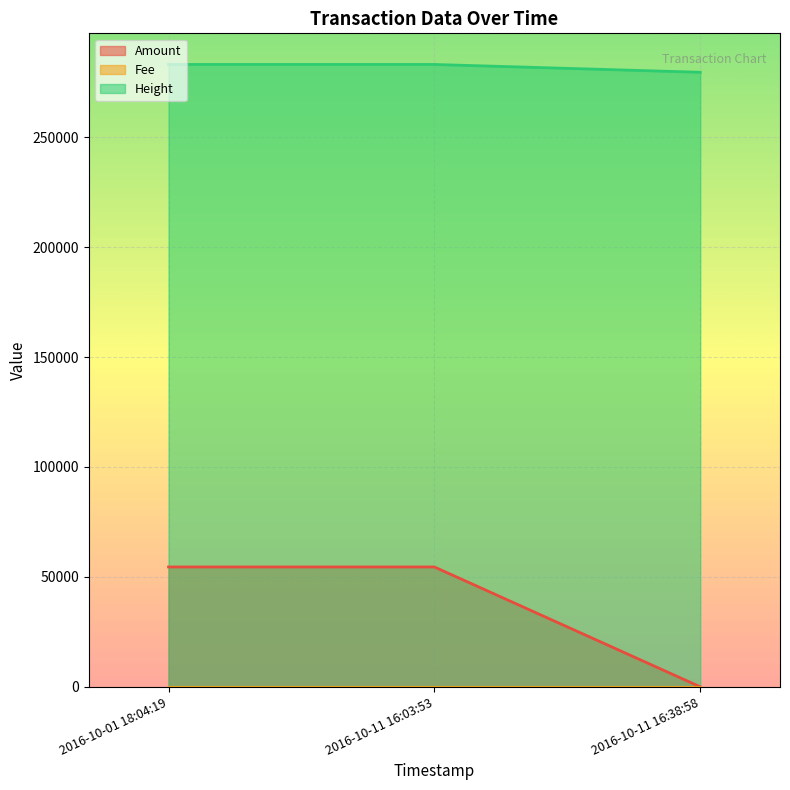

At which category does the chart reach its minimum across all series?

2016-10-11 16:38:58